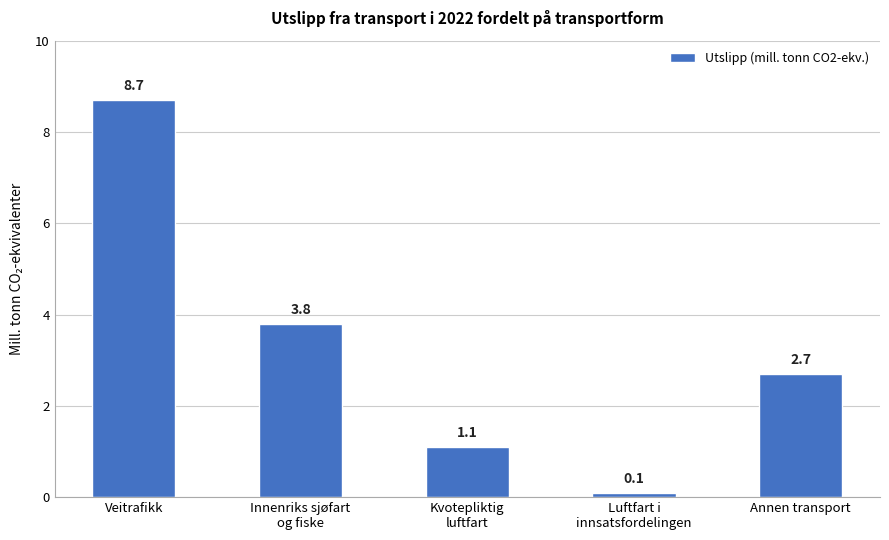

Reading right to left, transcribe all the data shown in this chart.

2.7	0.1	1.1	3.8	8.7